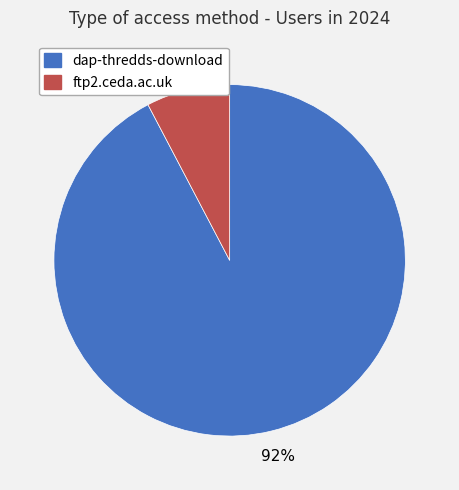

Is the sum of ftp2.ceda.ac.uk and dap-thredds-download greater than half?

Yes